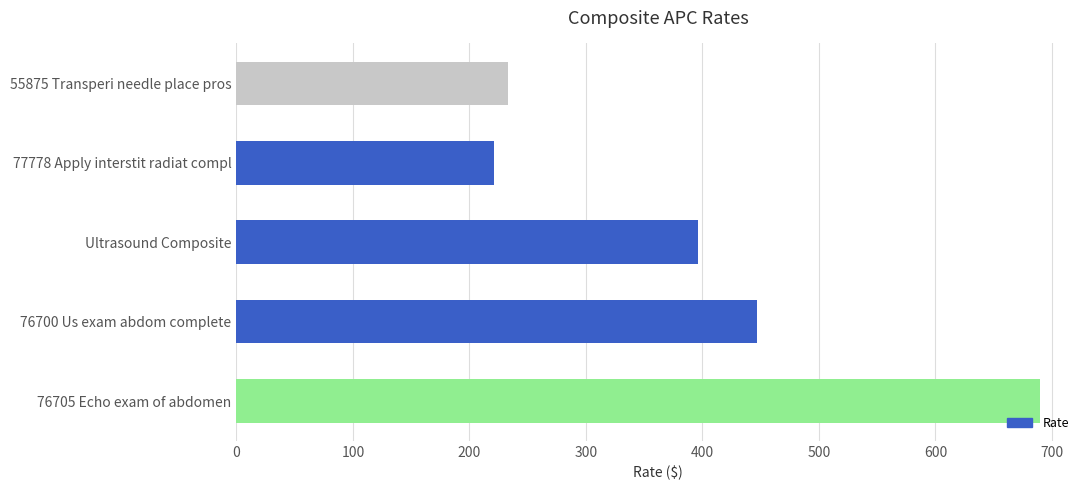

What is the change in value from 77778 Apply interstit radiat compl to 76705 Echo exam of abdomen?

+468.5